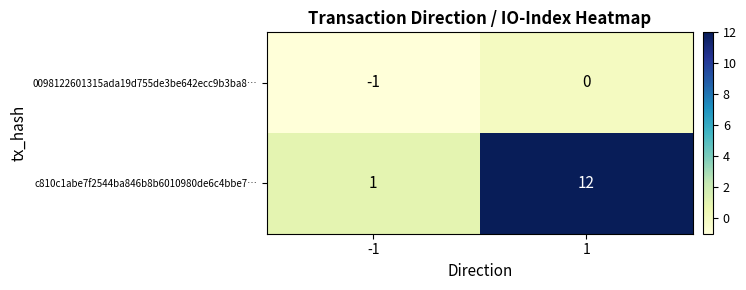

Which series has the widest spread of values?

c810c1abe7f2544ba846b8b6010980de6c4bbe7…